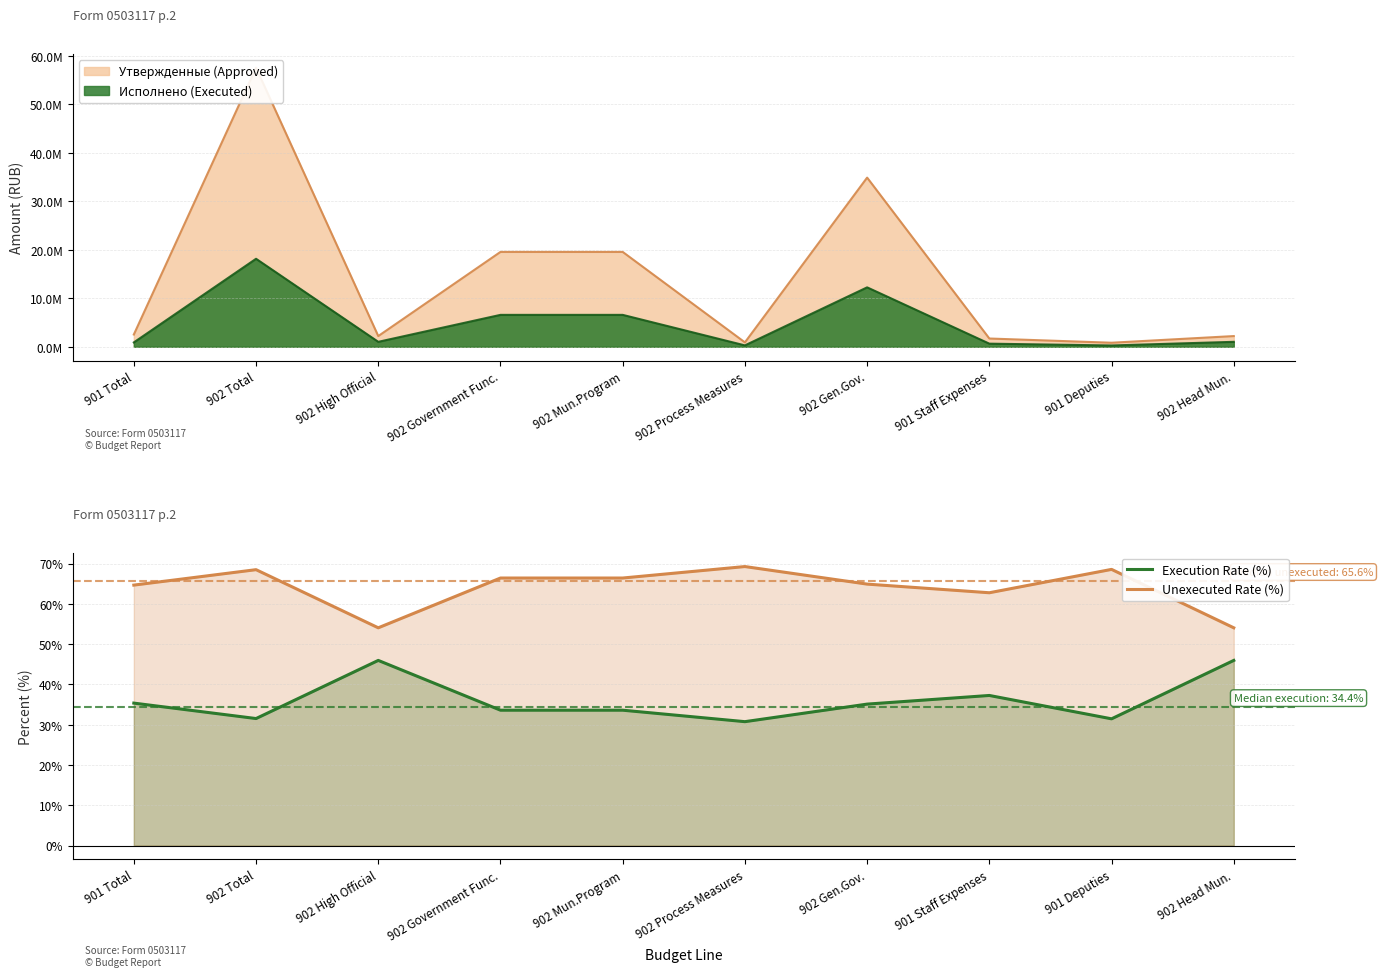

Reading left to right, list all the values displayed in this chart.

Execution Rate (%): 35.4	31.5	46.0	33.6	33.6	30.7	35.1	37.3	31.5	46.0
Unexecuted Rate (%): 64.6	68.5	54.0	66.4	66.4	69.3	64.9	62.7	68.5	54.0